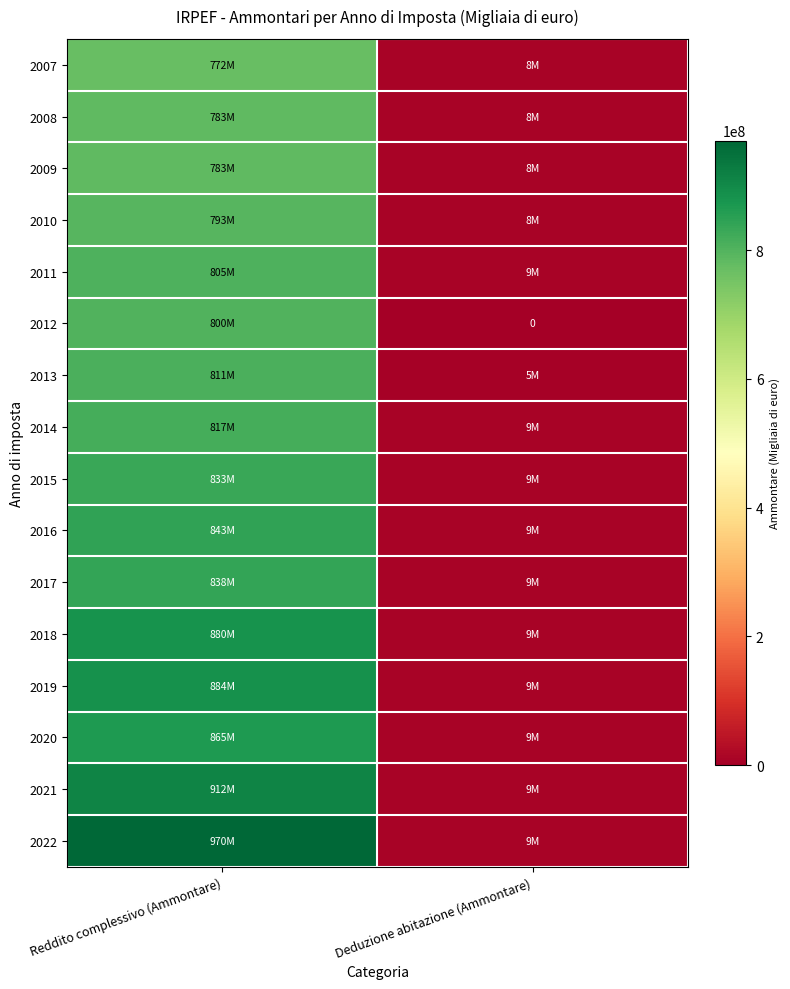

Rank the categories by 2007 value from lowest to highest.

Deduzione abitazione (Ammontare), Reddito complessivo (Ammontare)